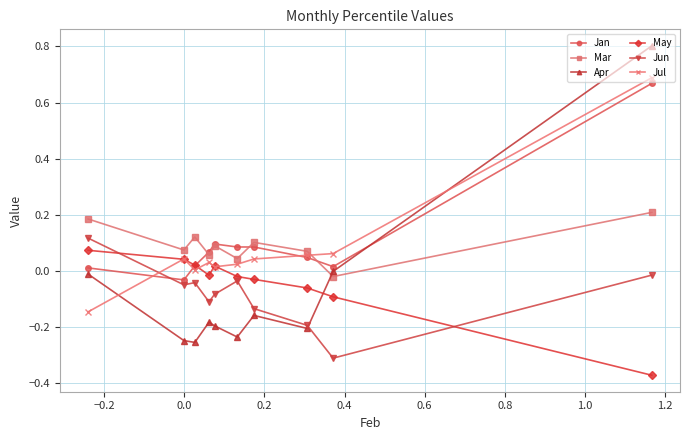

What is the highest value of the Apr series?

0.8